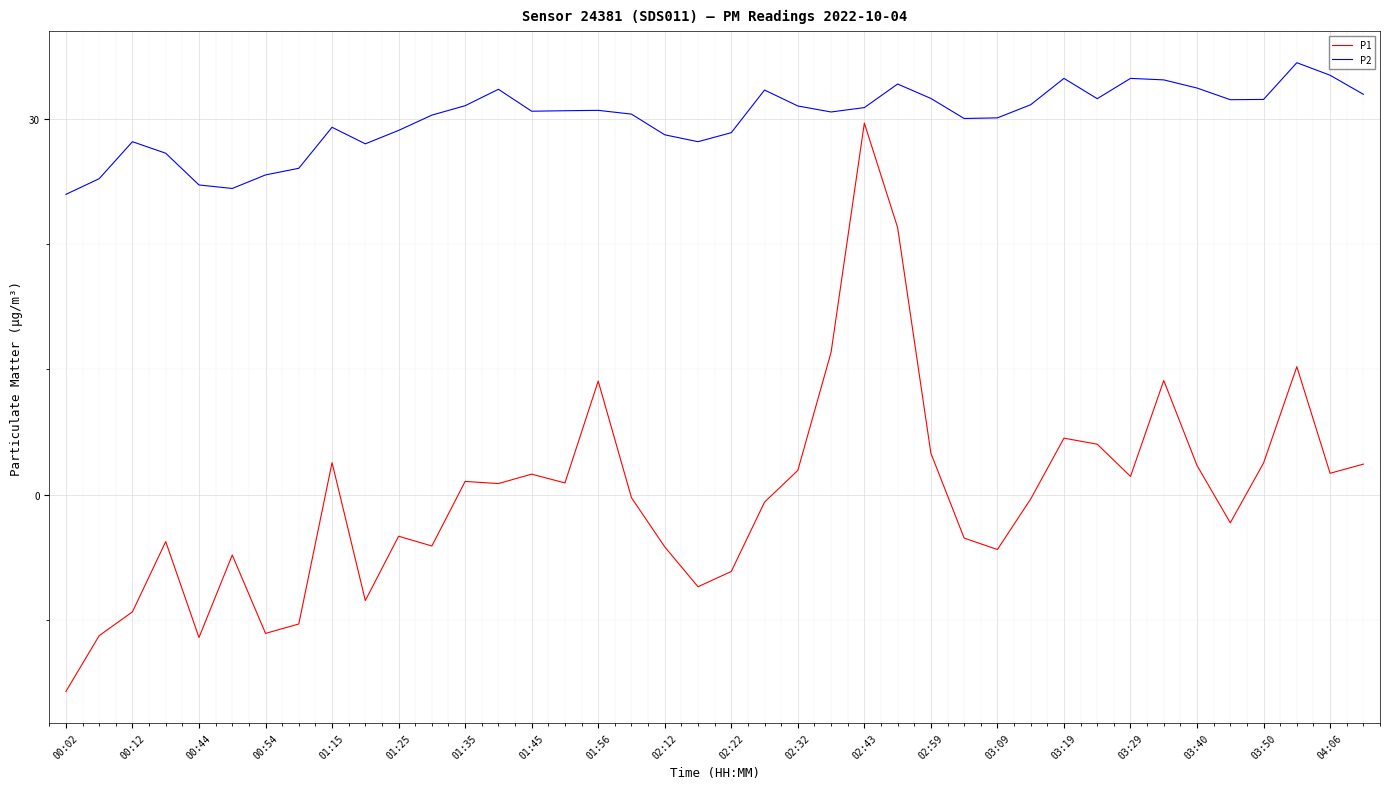

List the series in order of their overall mean, highest first.

P2, P1